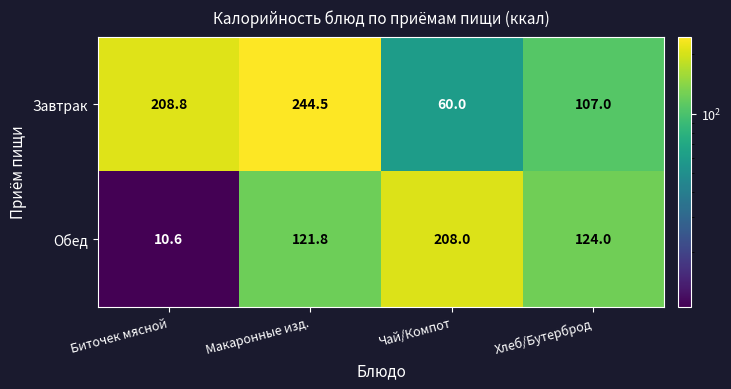

Reading left to right, what are all the values shown in this chart?

Завтрак: Биточек мясной=208.8	Макаронные изд.=244.5	Чай/Компот=60.0	Хлеб/Бутерброд=107.0
Обед: Биточек мясной=10.6	Макаронные изд.=121.8	Чай/Компот=208.0	Хлеб/Бутерброд=124.0